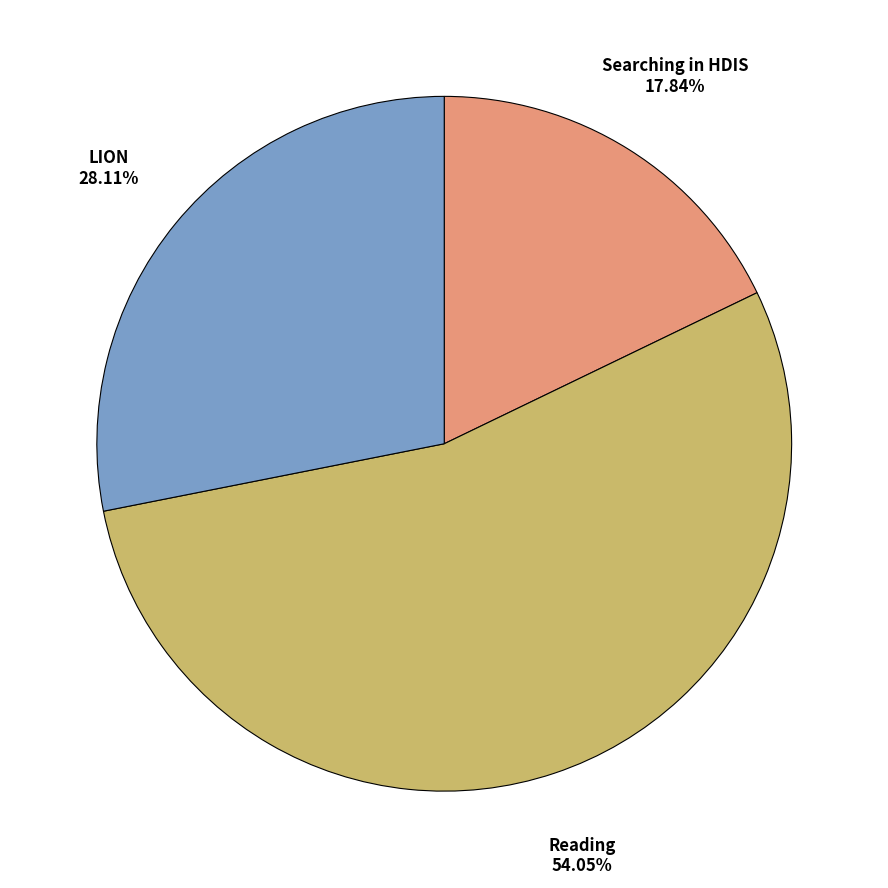

To the nearest percent, what portion does Reading represent?

54%